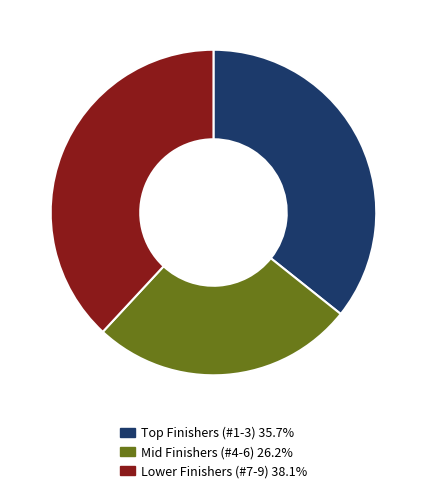

Is there a majority slice in this chart?

No